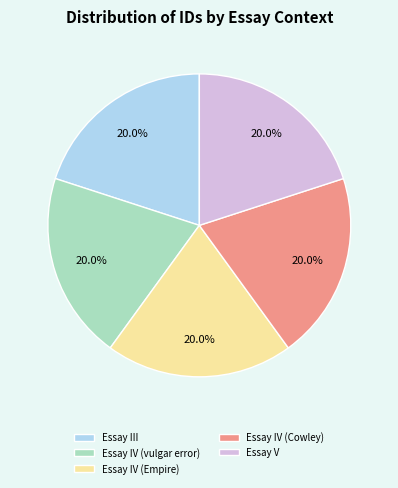

What is the ratio of the value at Essay IV (Empire) to the value at Essay III?

1.0